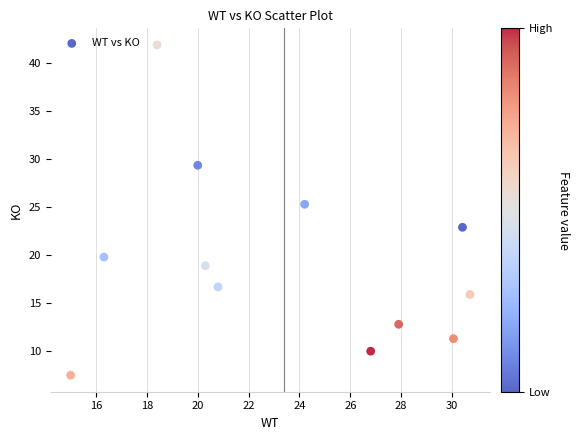

What is the range of X values (max minus min)?

15.7